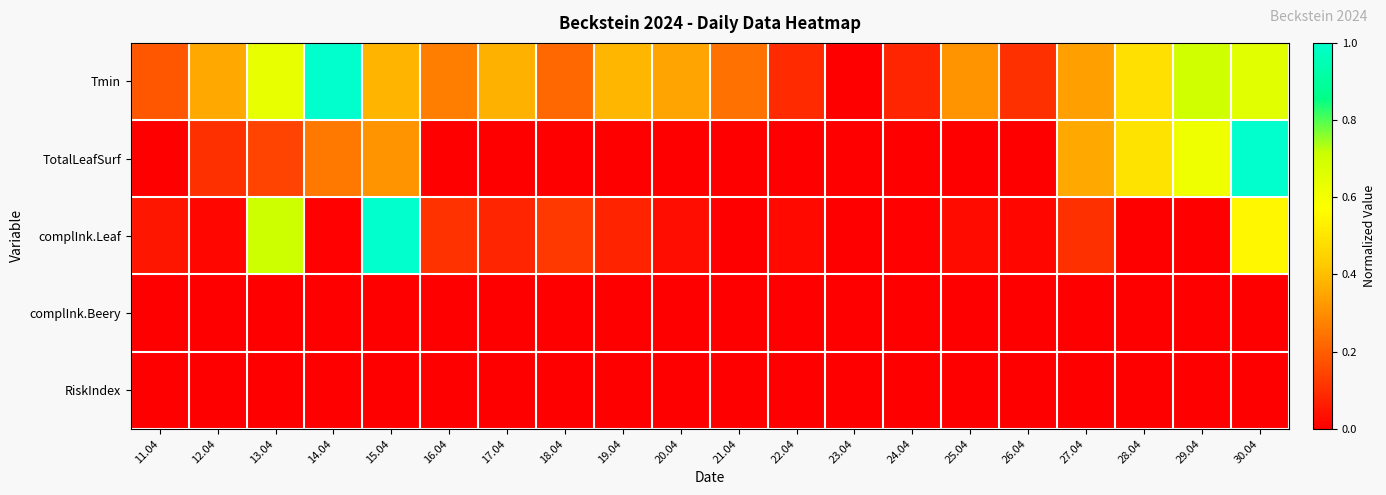

Which has a higher value, 15.04 or 12.04?

15.04